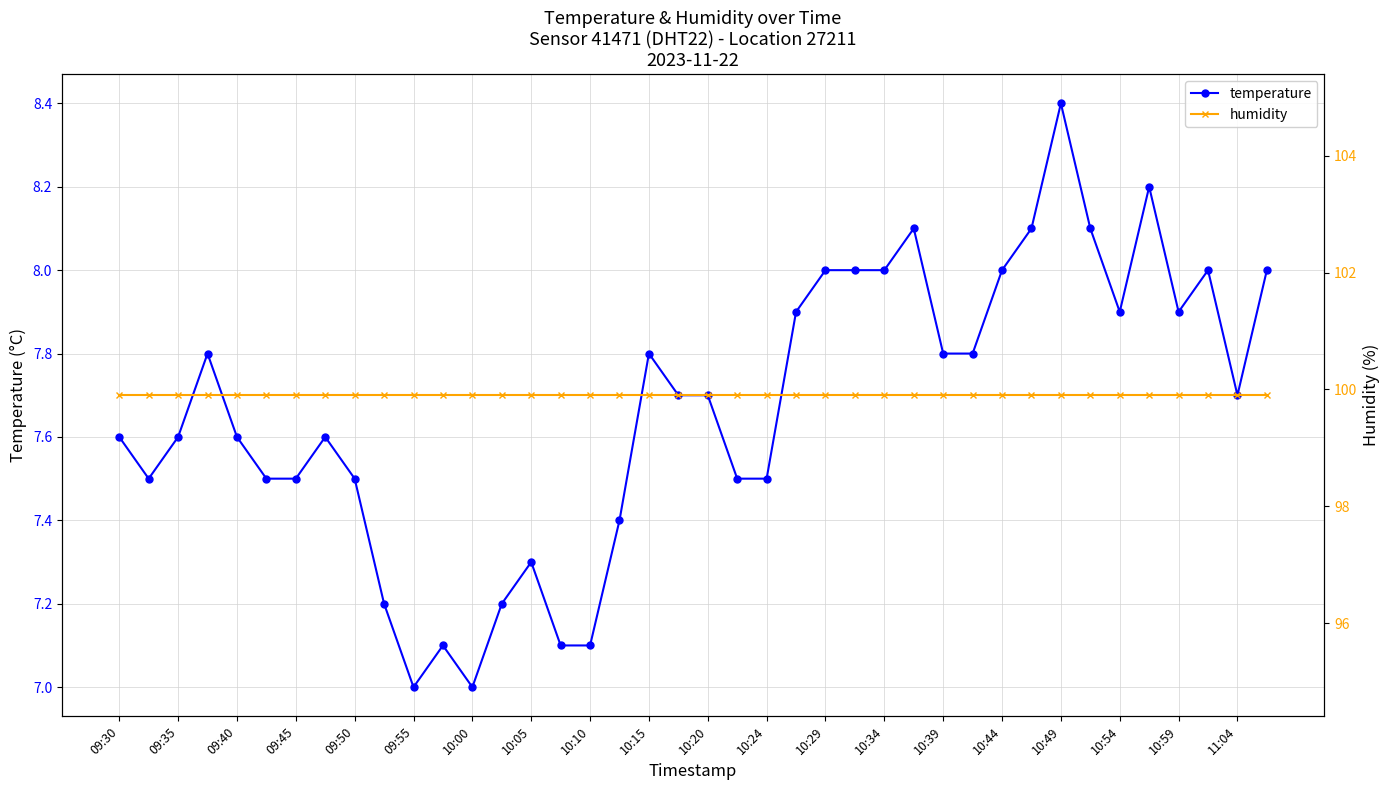

What is the greatest value displayed?

99.9